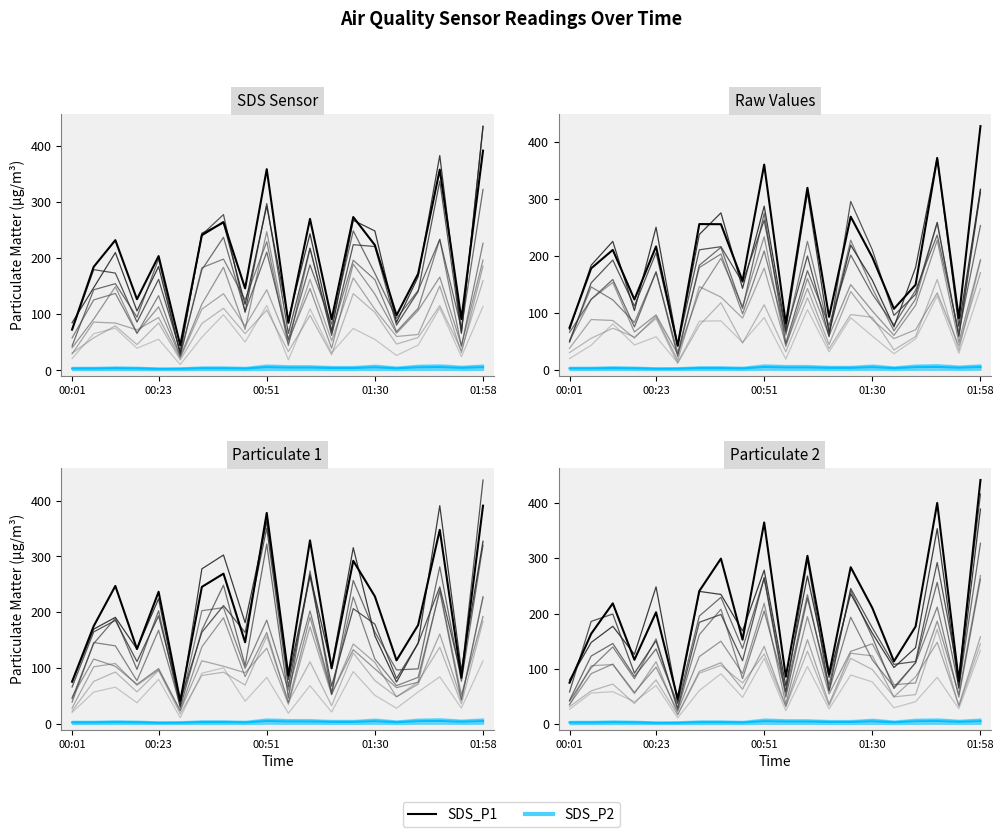

True or false: Run 1 and SDS_P1 cross at least once.

False